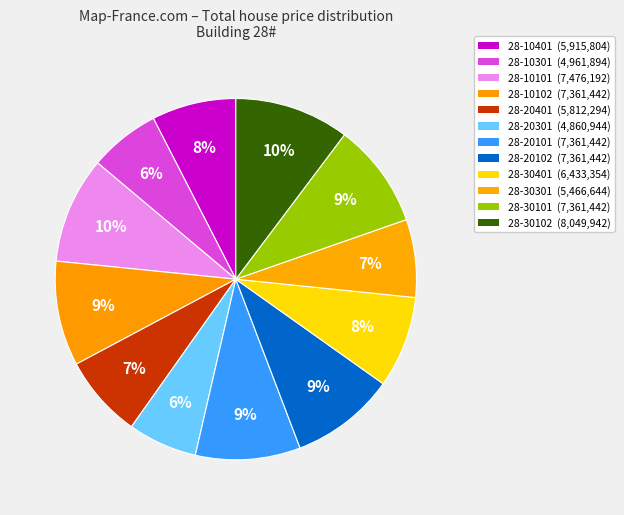

The 28-20401 slice represents 7% of the pie. True or false?

True